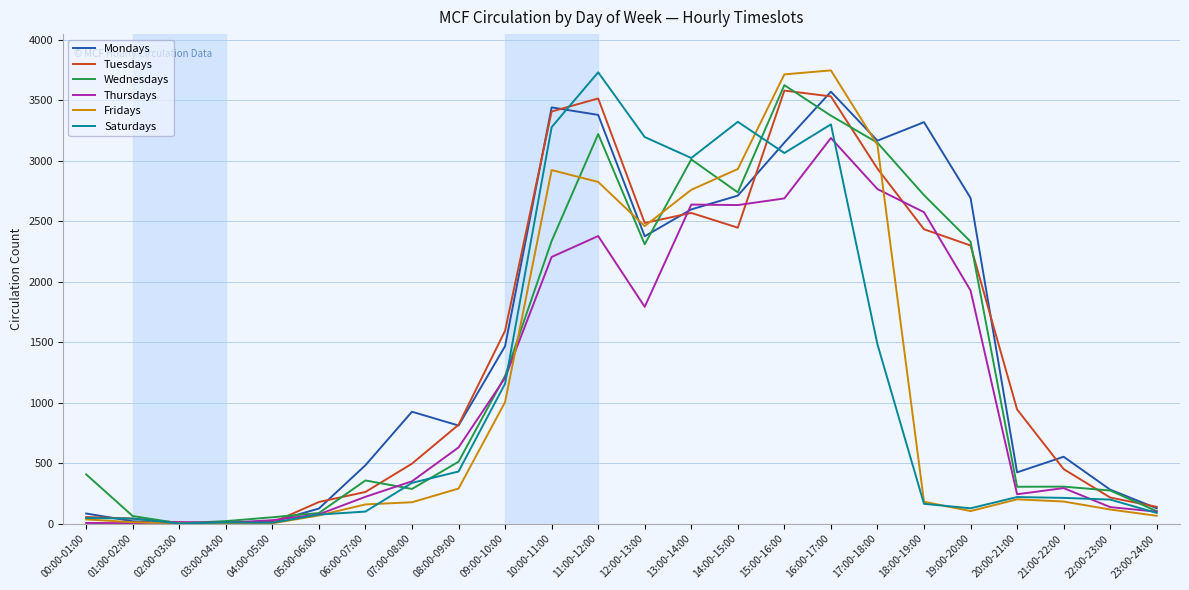

True or false: Mondays and Fridays cross at least once.

True